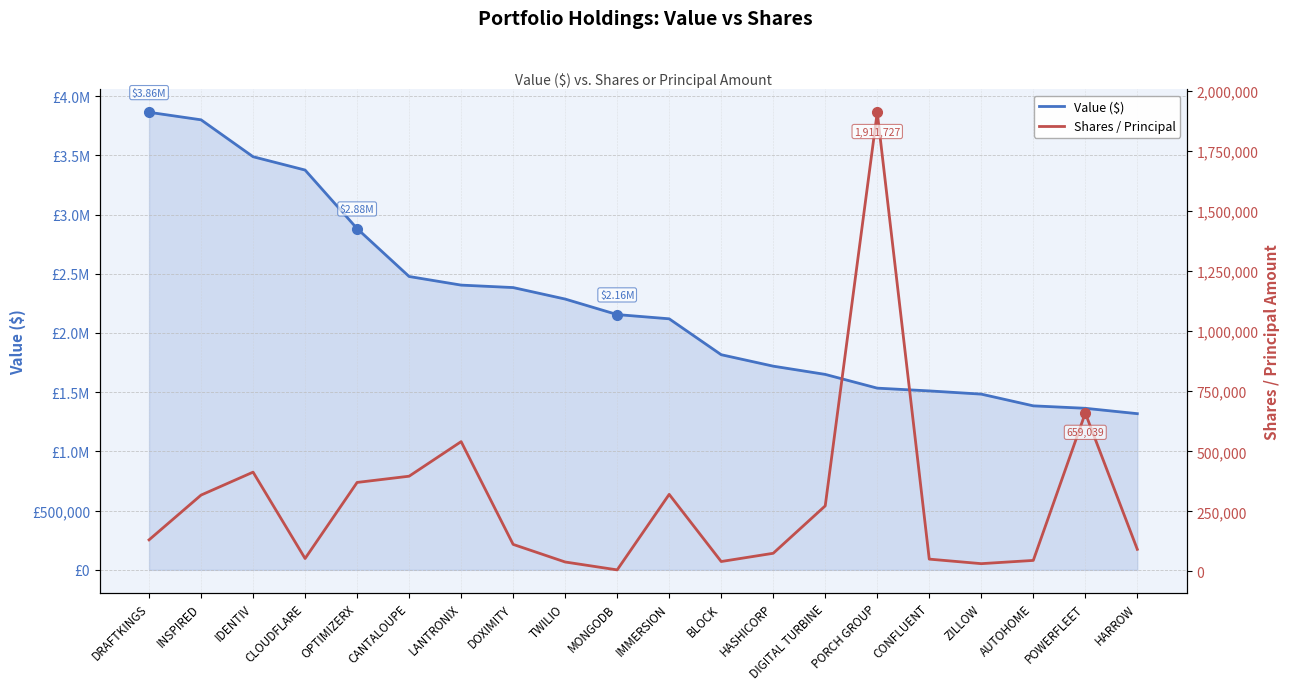

True or false: Value ($) has more than 0 points higher than both neighbors.

False